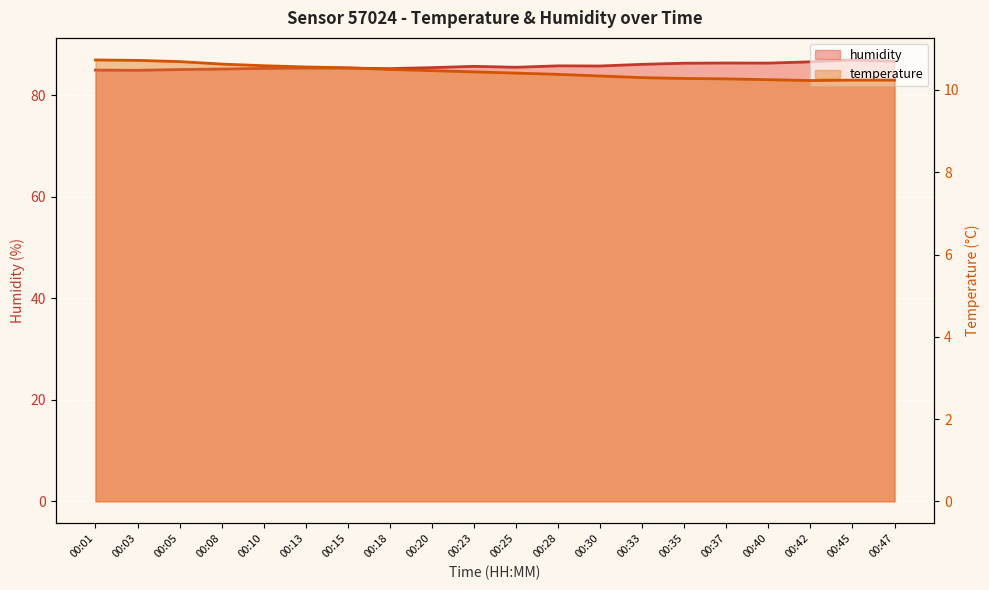

At which label is humidity closest to 85?

00:01